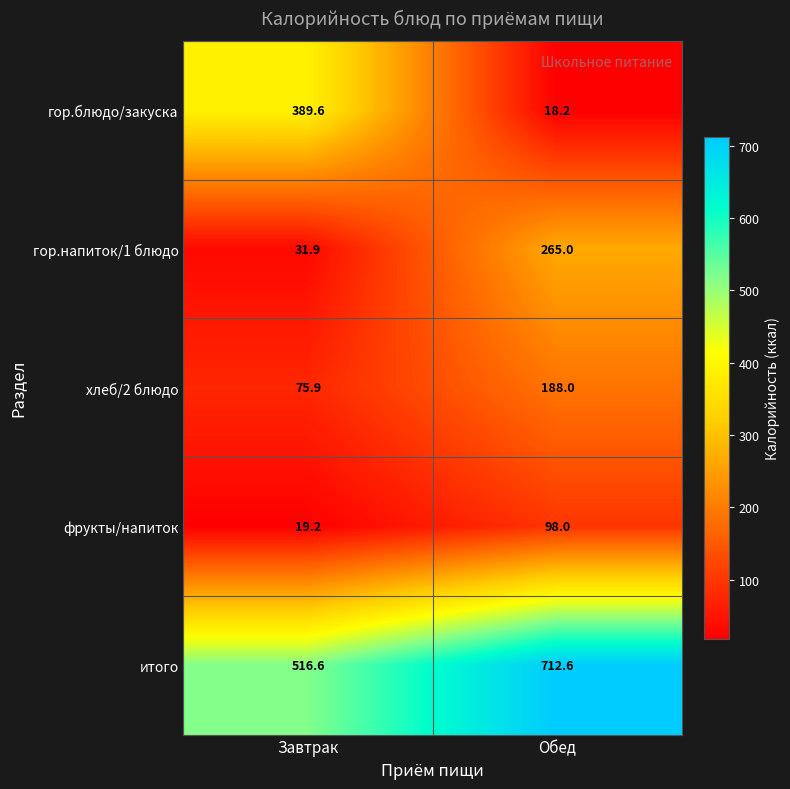

True or false: гор.напиток/1 блюдо has a value of 53.9 at Завтрак.

False